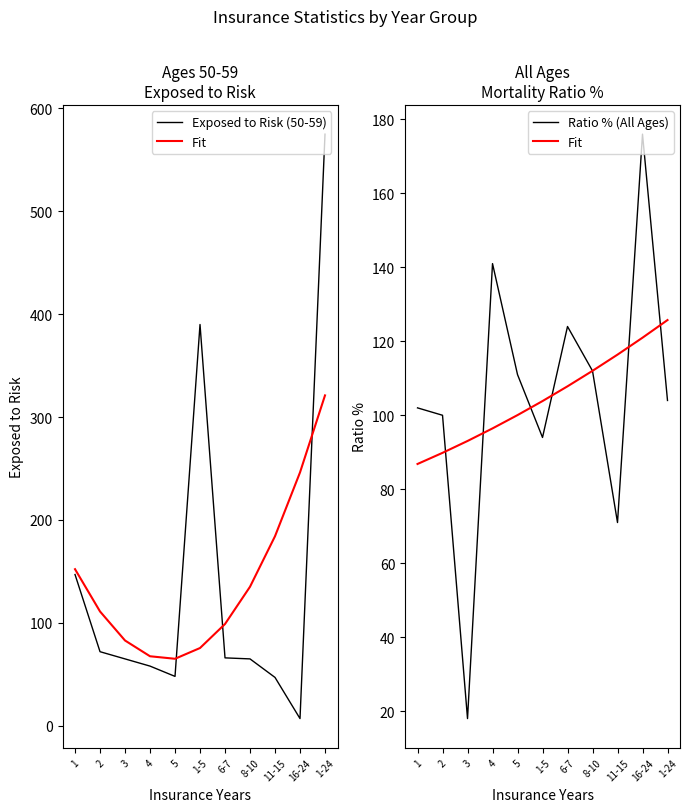

What position from the right is 4?

8